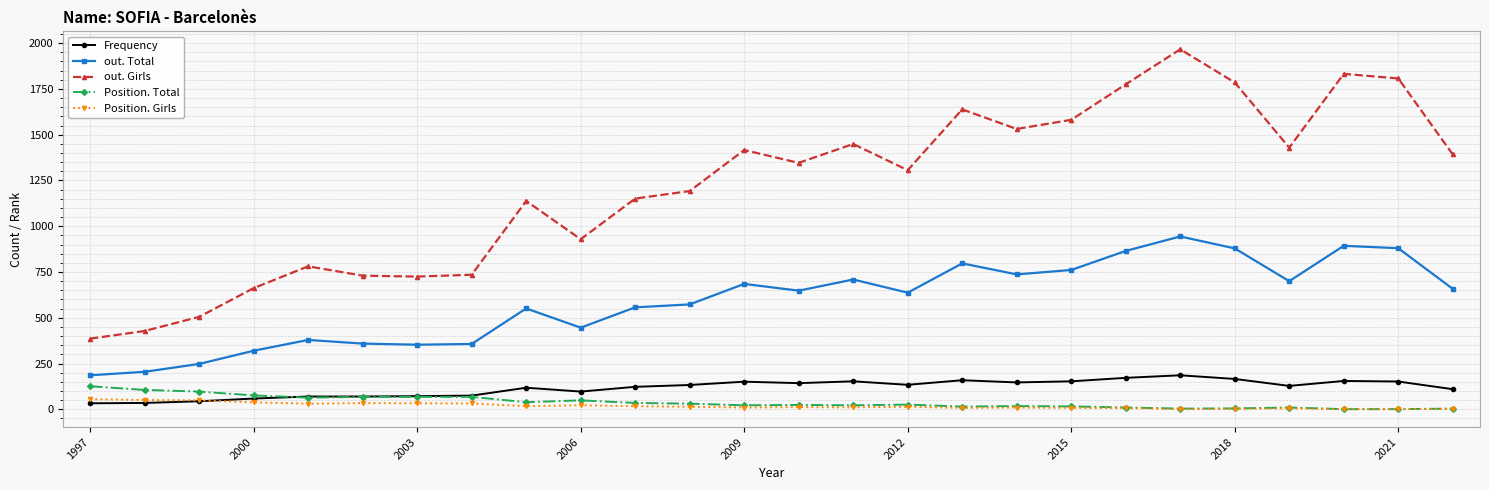

True or false: Frequency has more than 1 points higher than both neighbors.

True